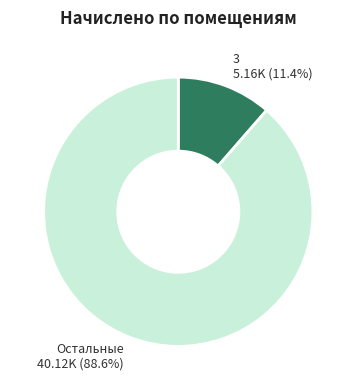

Which category has the smallest portion of the pie?

3